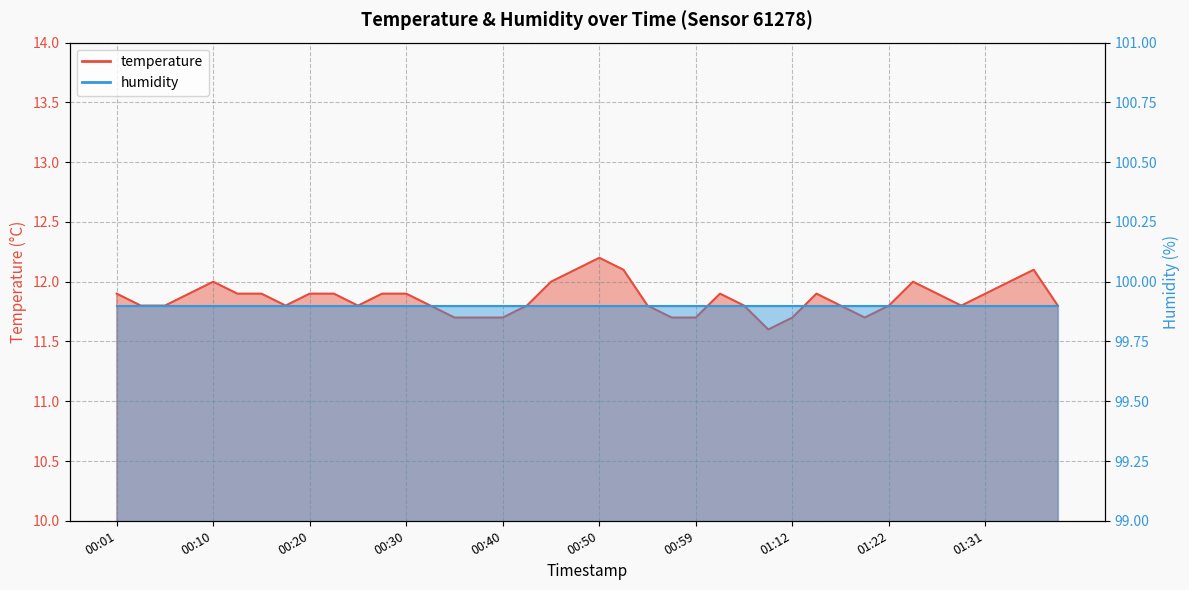

What is the label of the 17th point from the right?

00:57